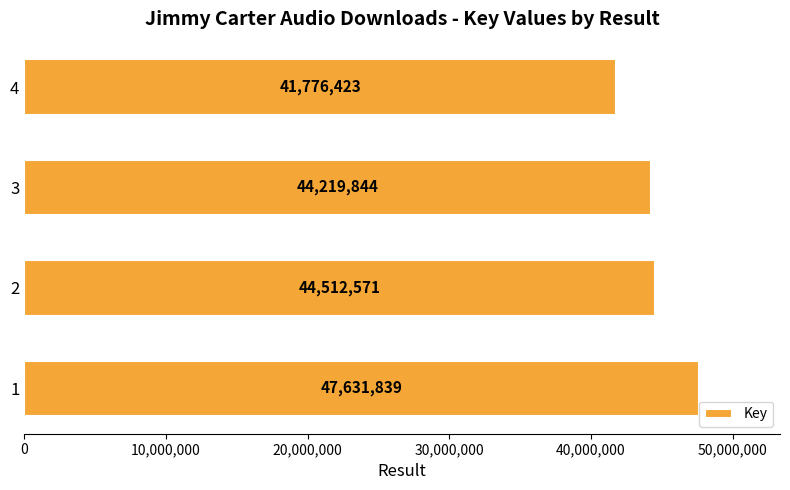

Approximately how many times larger is the value at 3 compared to 4?

1.1